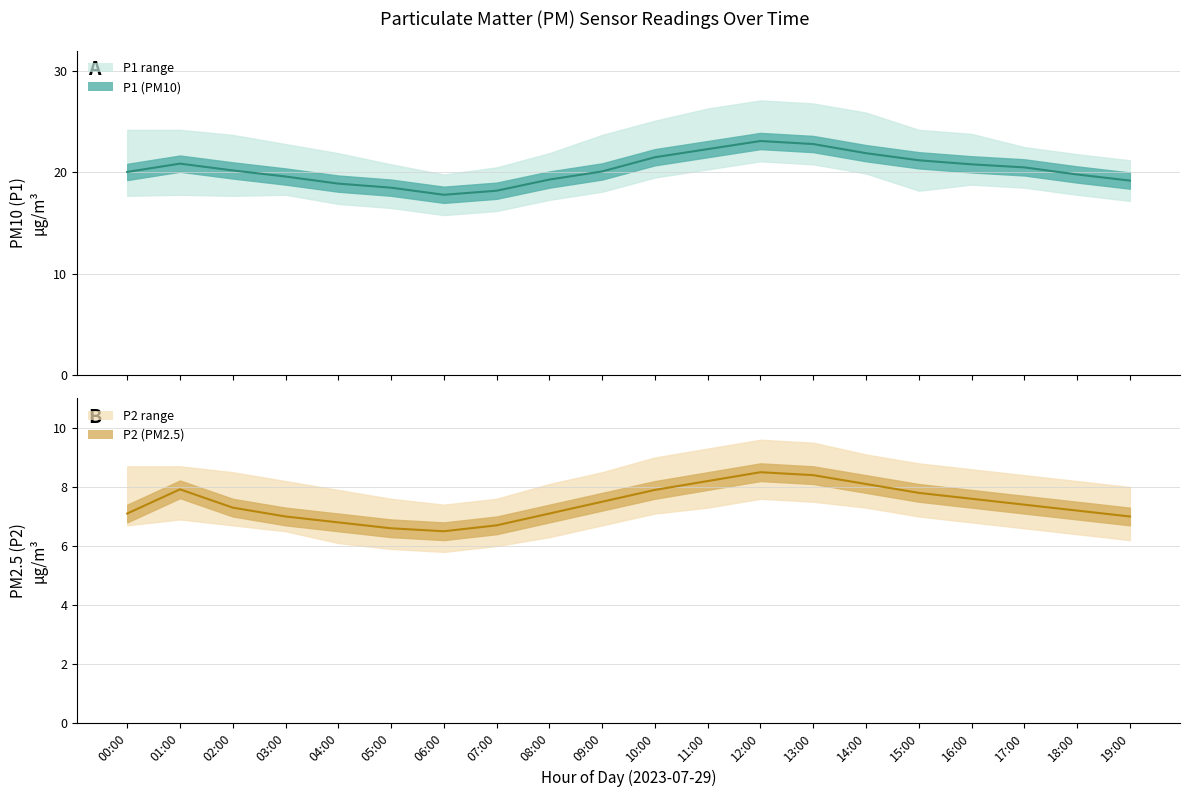

Reading left to right, extract all data points from this chart.

P1 mean: 20.1	20.9	20.2	19.6	18.9	18.5	17.8	18.2	19.3	20.1	21.5	22.3	23.1	22.8	21.9	21.2	20.8	20.5	19.8	19.2
P2 mean: 7.1	7.9	7.3	7.0	6.8	6.6	6.5	6.7	7.1	7.5	7.9	8.2	8.5	8.4	8.1	7.8	7.6	7.4	7.2	7.0